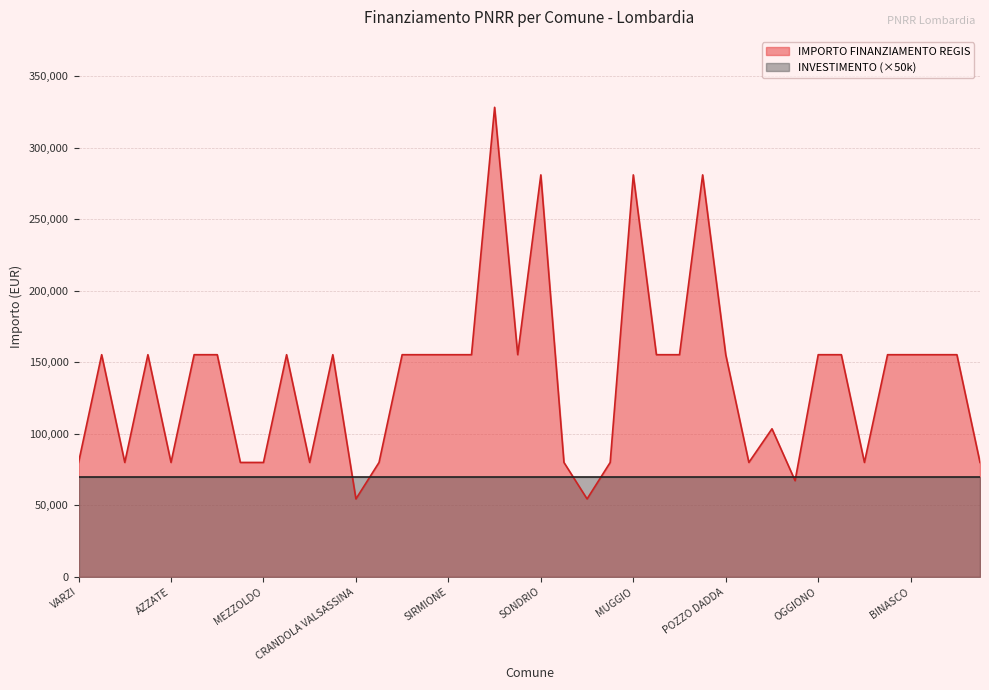

Where is the data nearest to the value 191286?

BREGNANO